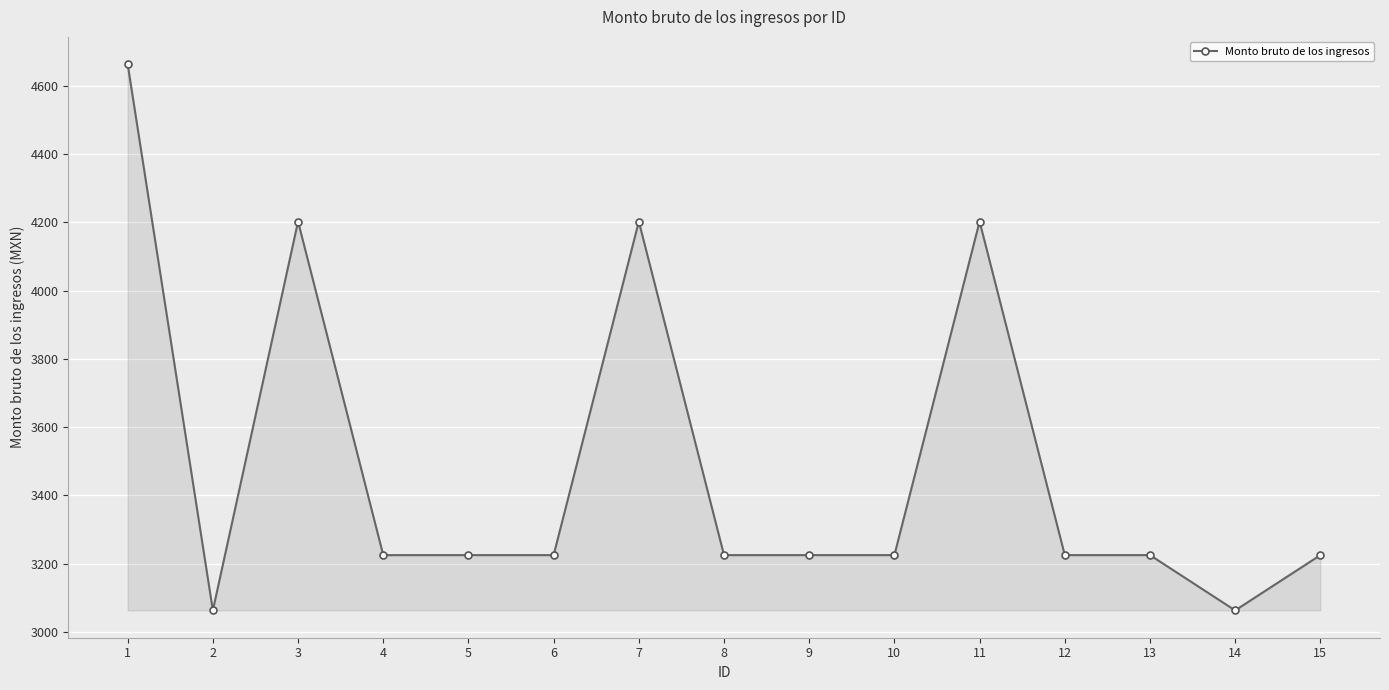

How many distinct data groups are displayed?

1